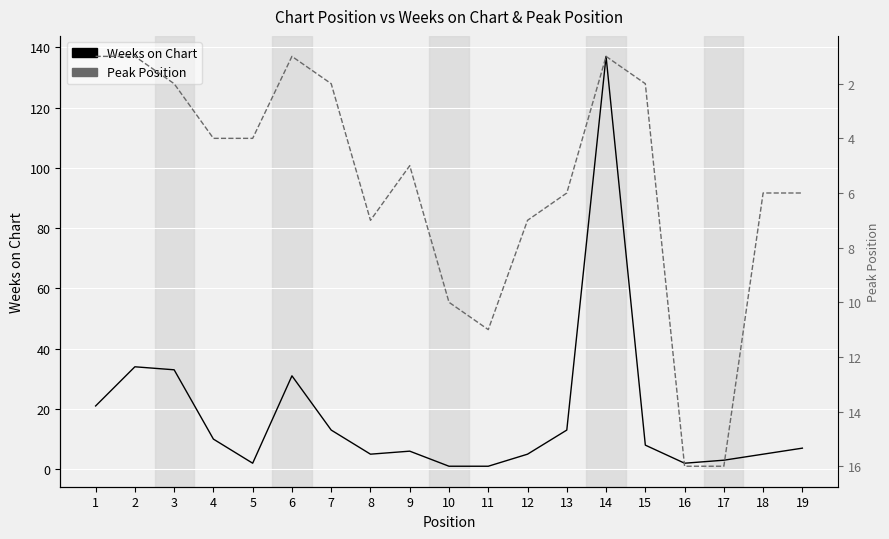

Is it true that Weeks on Chart equals 6 at 13?

False